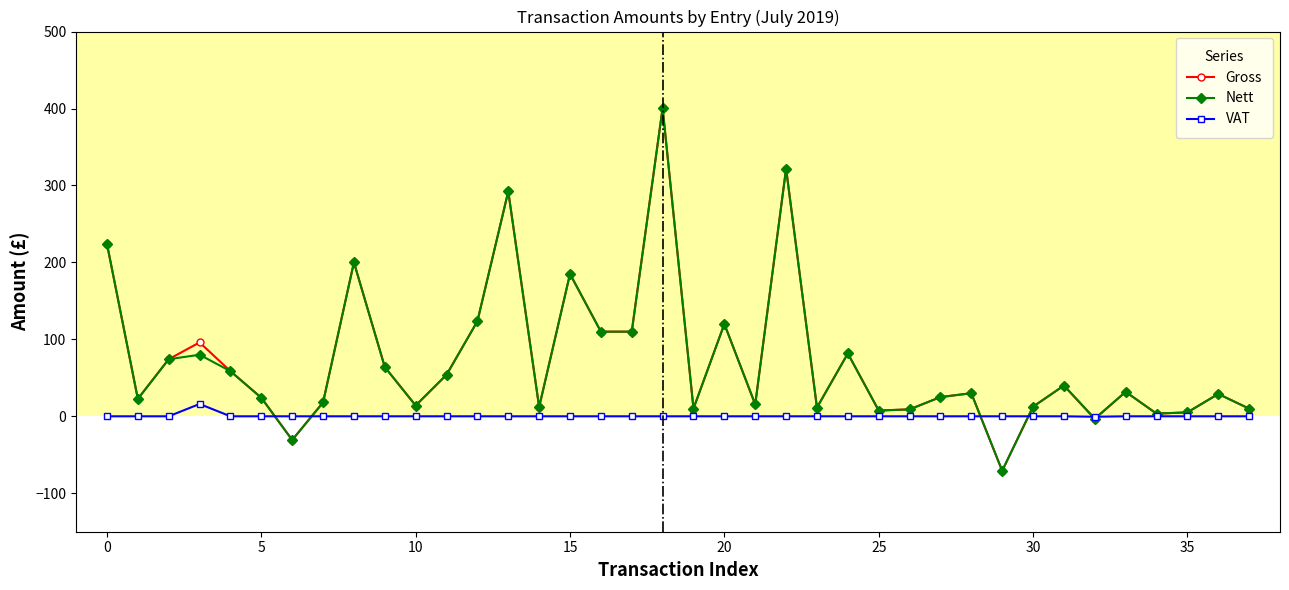

At how many categories does at least one series exceed 139?

6